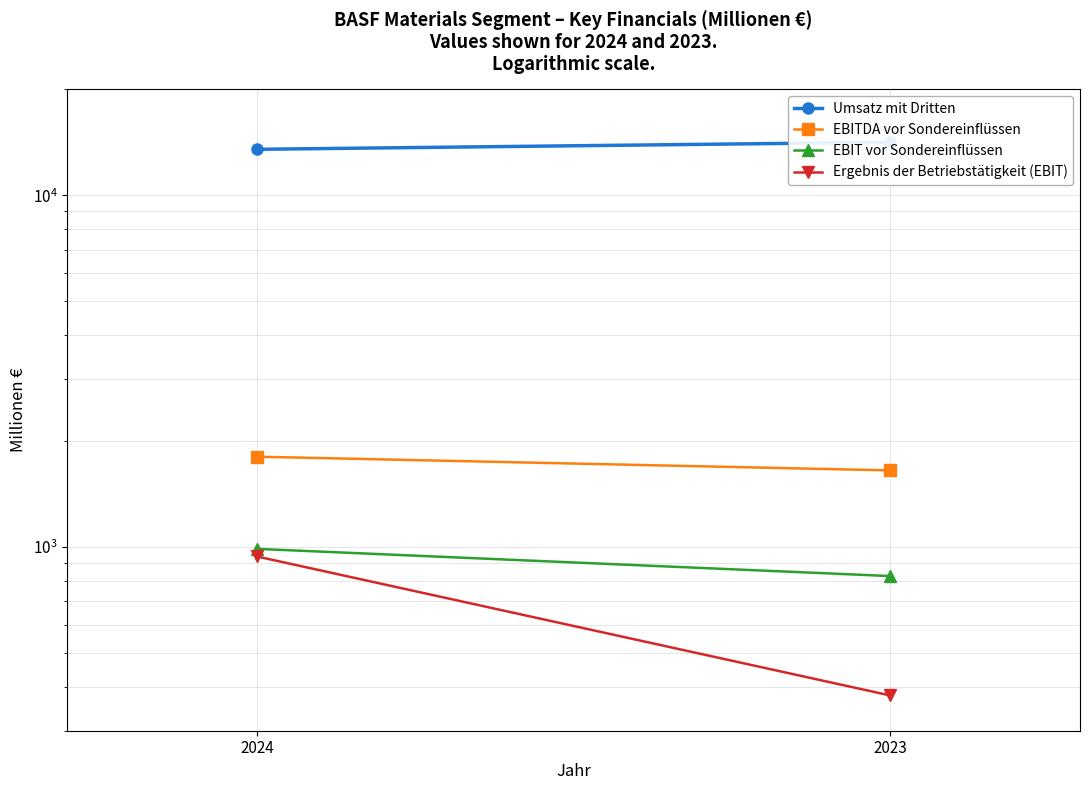

How many lines are shown in the chart?

4